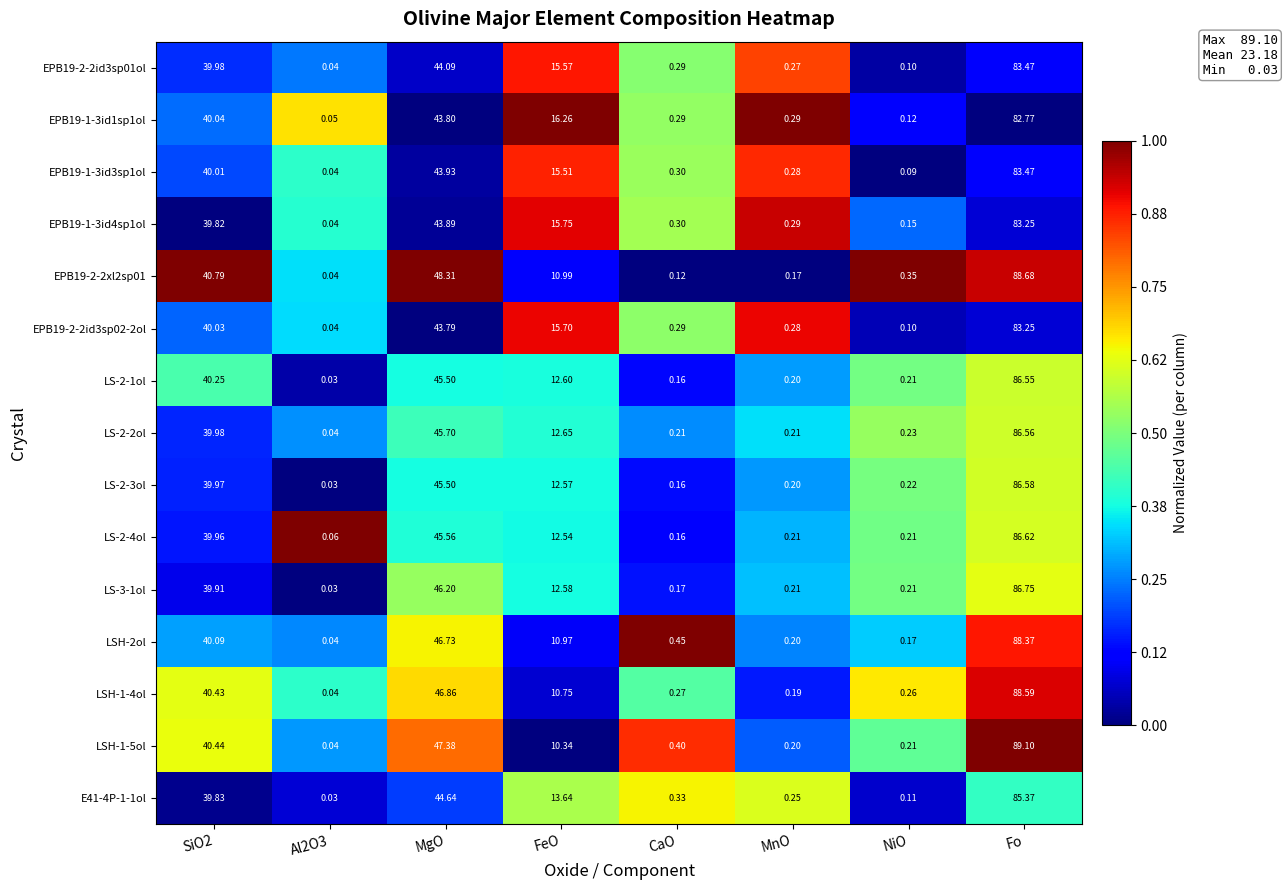

Which category has the highest value across all series?

Fo